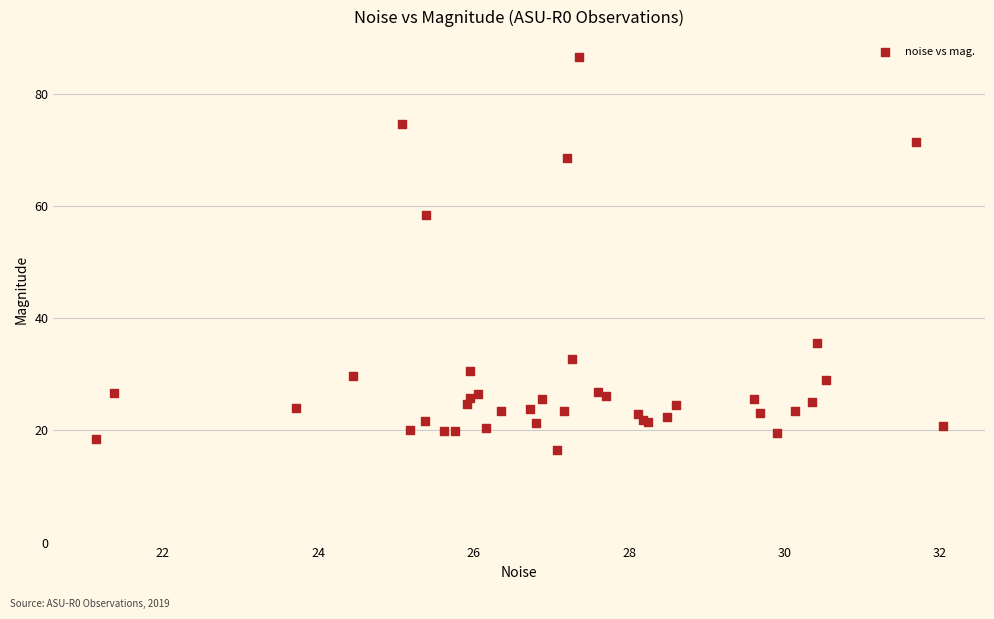

What Y value in the scatter plot is closest to 51?

58.4